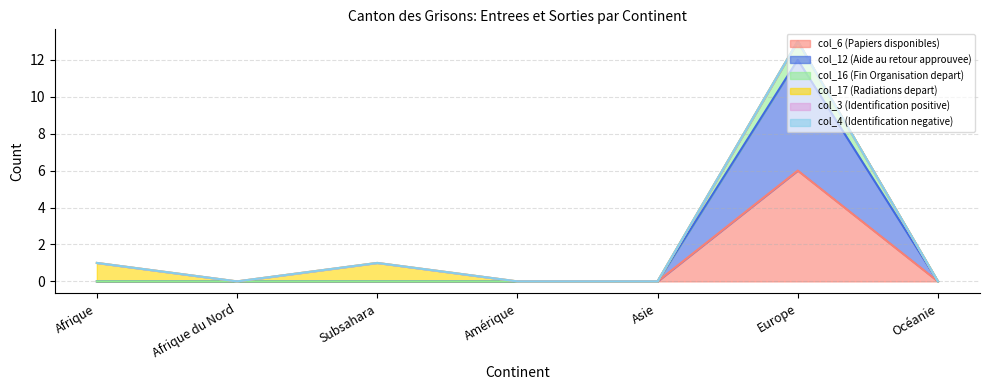

True or false: col_12 (Aide au retour approuvee) and col_6 (Papiers disponibles) intersect in this chart.

False